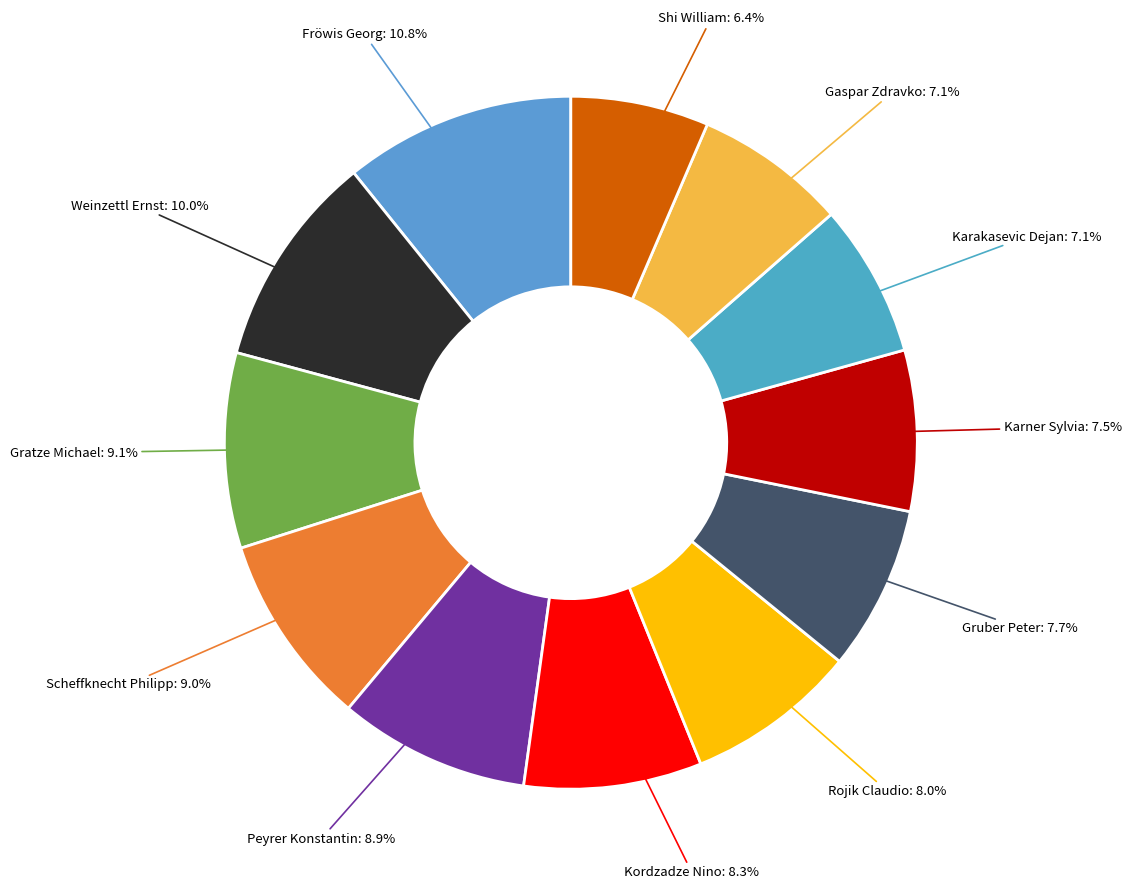

Approximately how many times larger is the value at Gruber Peter compared to Scheffknecht Philipp?

0.9